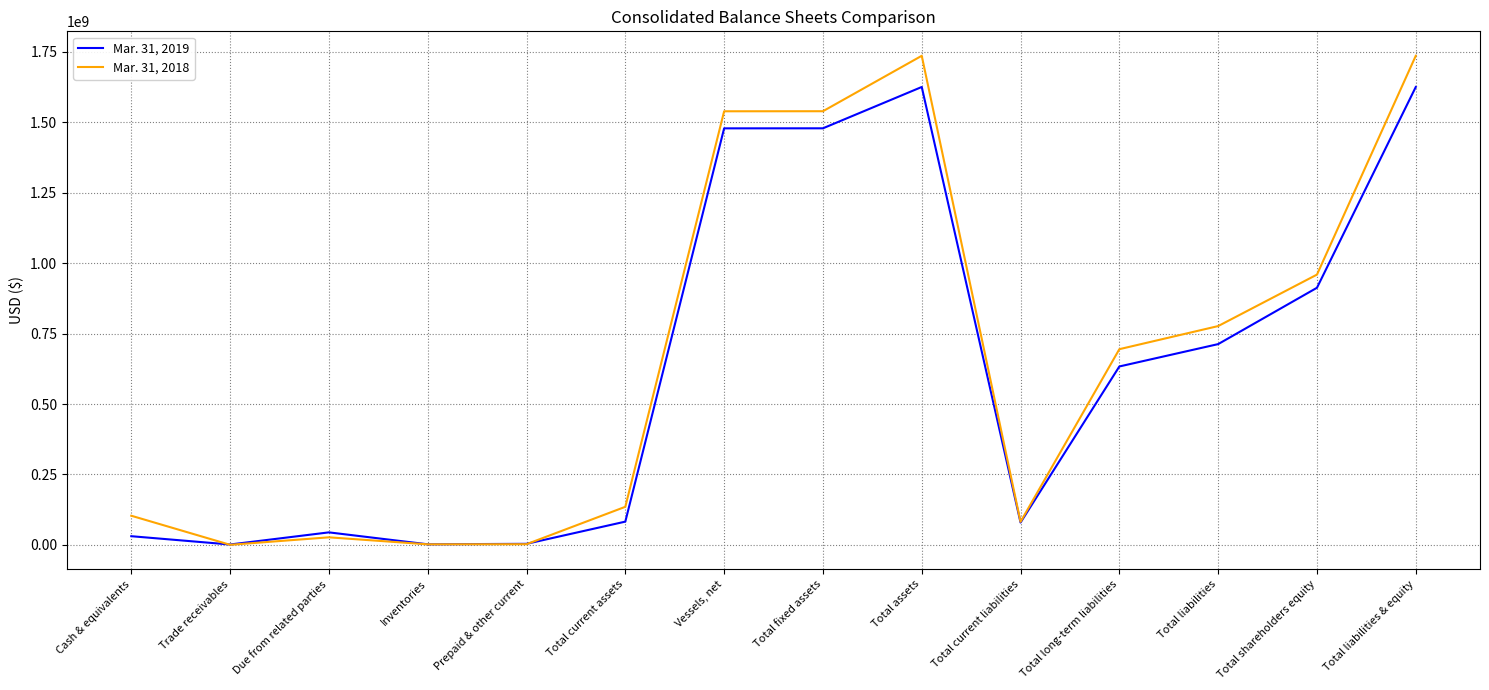

True or false: Mar. 31, 2019 has a value of 978408612 at Total fixed assets.

False